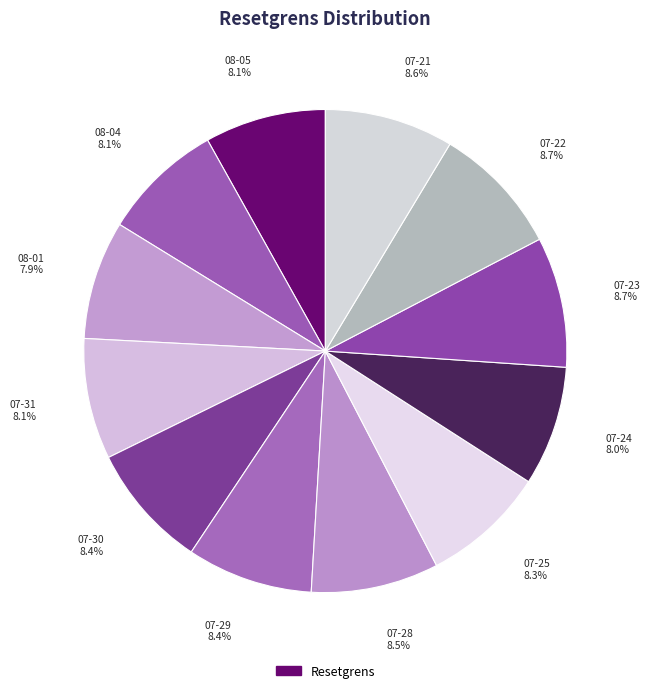

How many slices are in this pie chart?

12